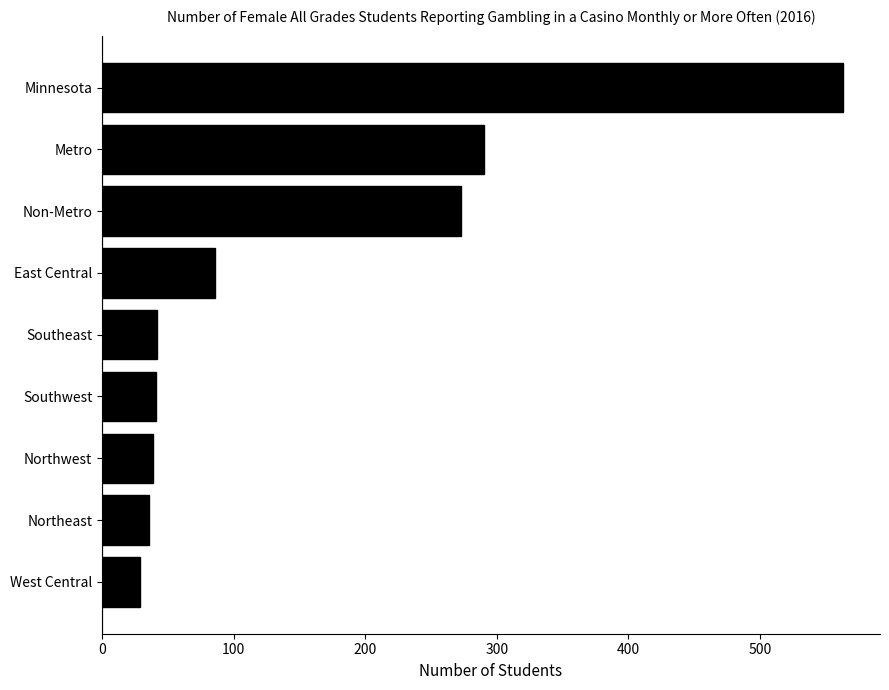

The value at Metro is 290. True or false?

True